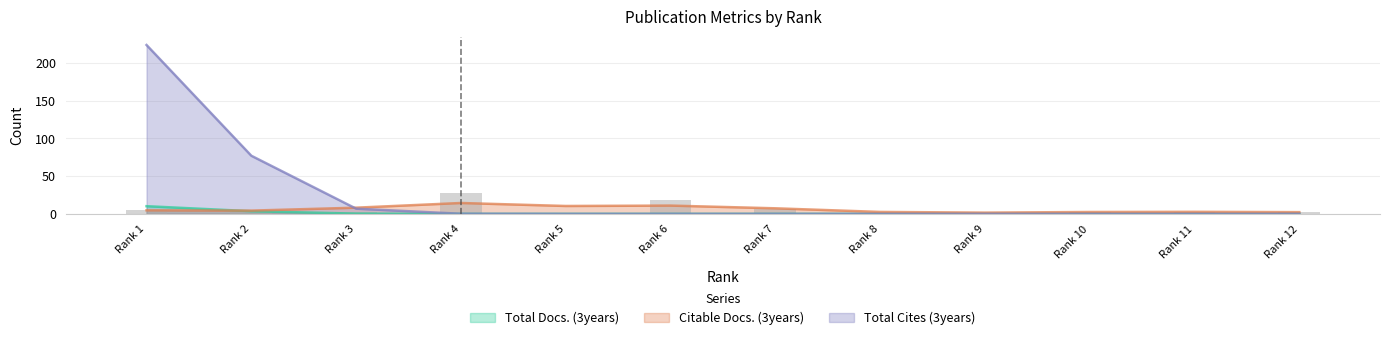

What is the maximum value for Citable Docs. (3years)?

14.4